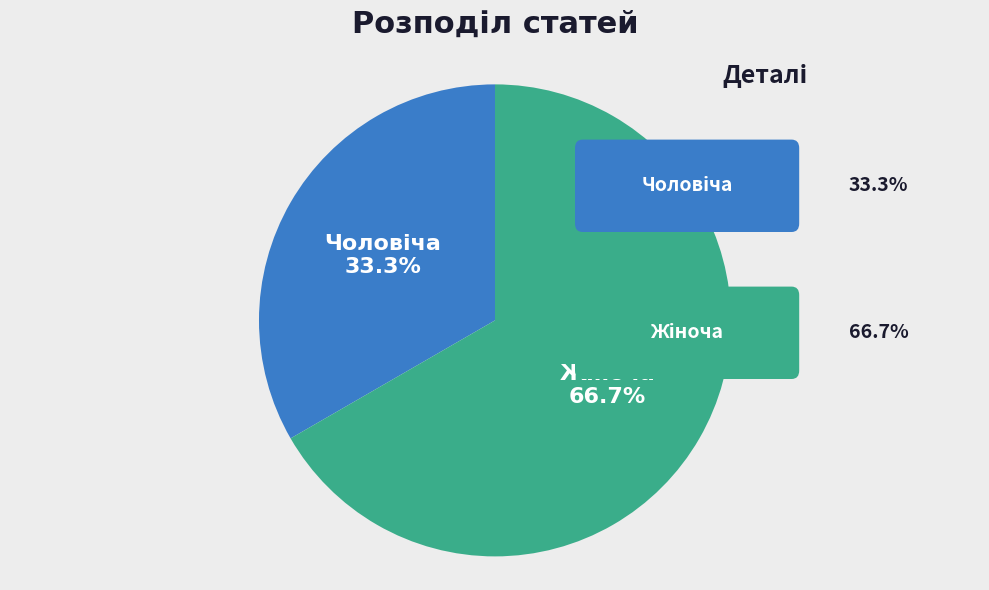

Is there a majority slice in this chart?

Yes